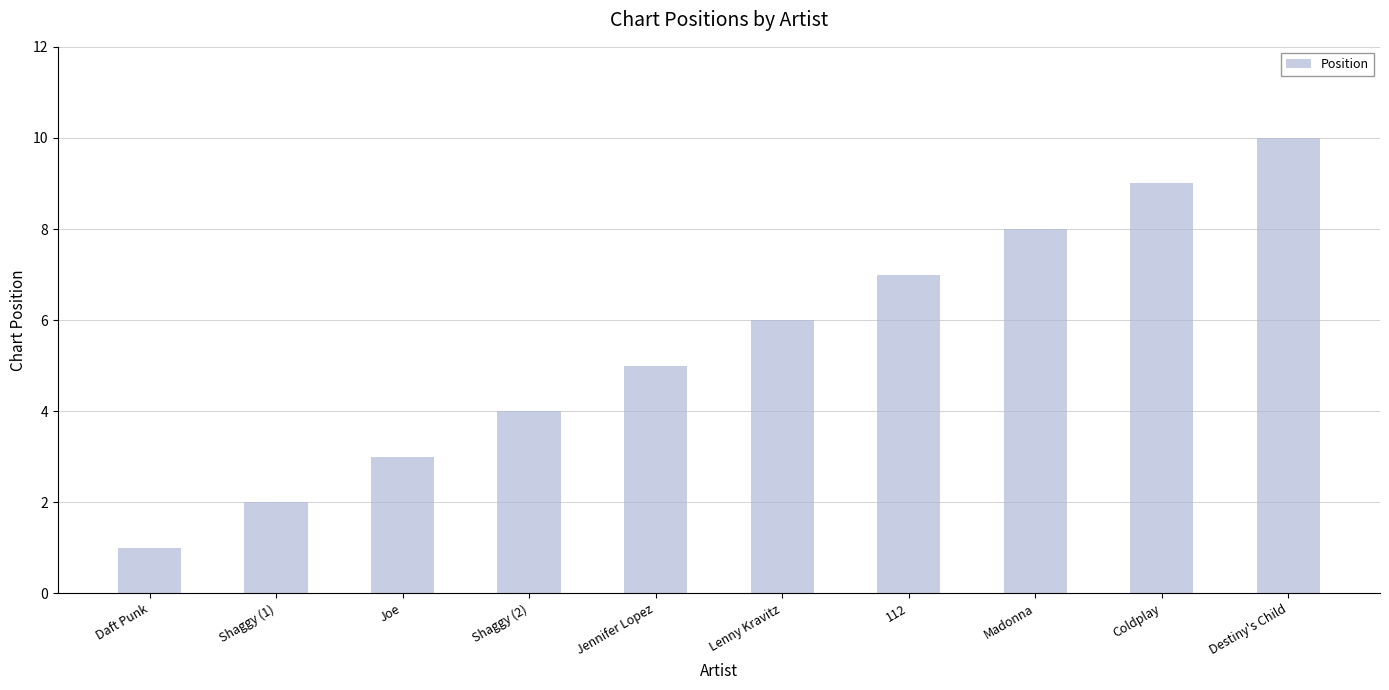

Reading right to left, extract all data points from this chart.

Destiny's Child=10	Coldplay=9	Madonna=8	112=7	Lenny Kravitz=6	Jennifer Lopez=5	Shaggy (2)=4	Joe=3	Shaggy (1)=2	Daft Punk=1